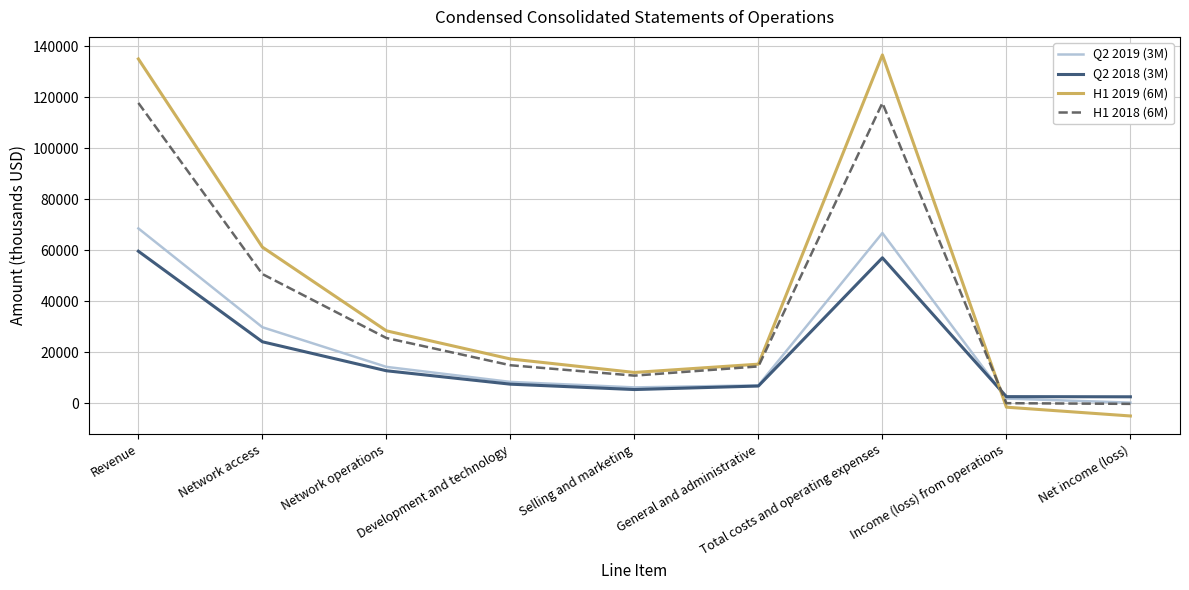

What is the sum of all H1 2019 (6M) values?

399370